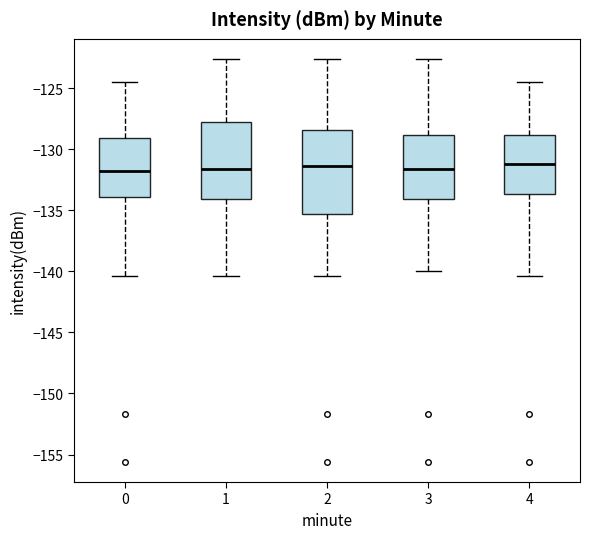

Reading left to right, transcribe this box plot: for each box, give where its median line is, the range the box spans, and where its two whiskers end, as read against the y-axis. The values are not printed on the chart, so give them approximately, as read against the axis.

0: median -131.5, box -134.0 to -129.0, whiskers -140.5 to -124.5
1: median -131.5, box -134.0 to -128.0, whiskers -140.5 to -122.5
2: median -131.5, box -135.5 to -128.5, whiskers -140.5 to -122.5
3: median -131.5, box -134.0 to -129.0, whiskers -140.0 to -122.5
4: median -131.0, box -133.5 to -129.0, whiskers -140.5 to -124.5